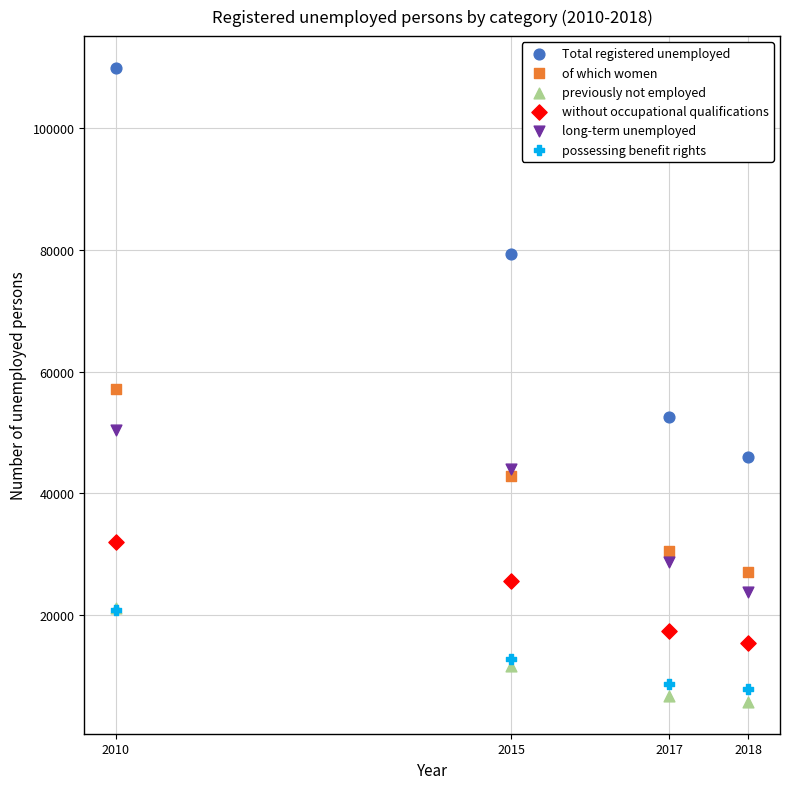

Which series reaches the minimum Y coordinate?

previously not employed